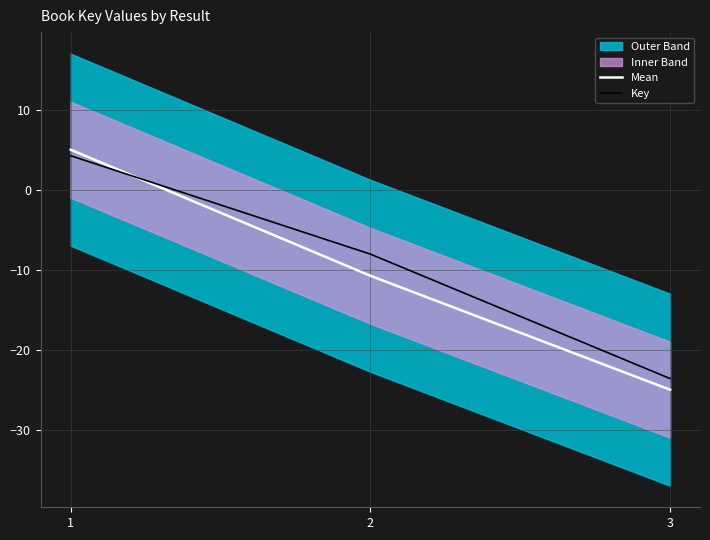

How many lines are shown in the chart?

2